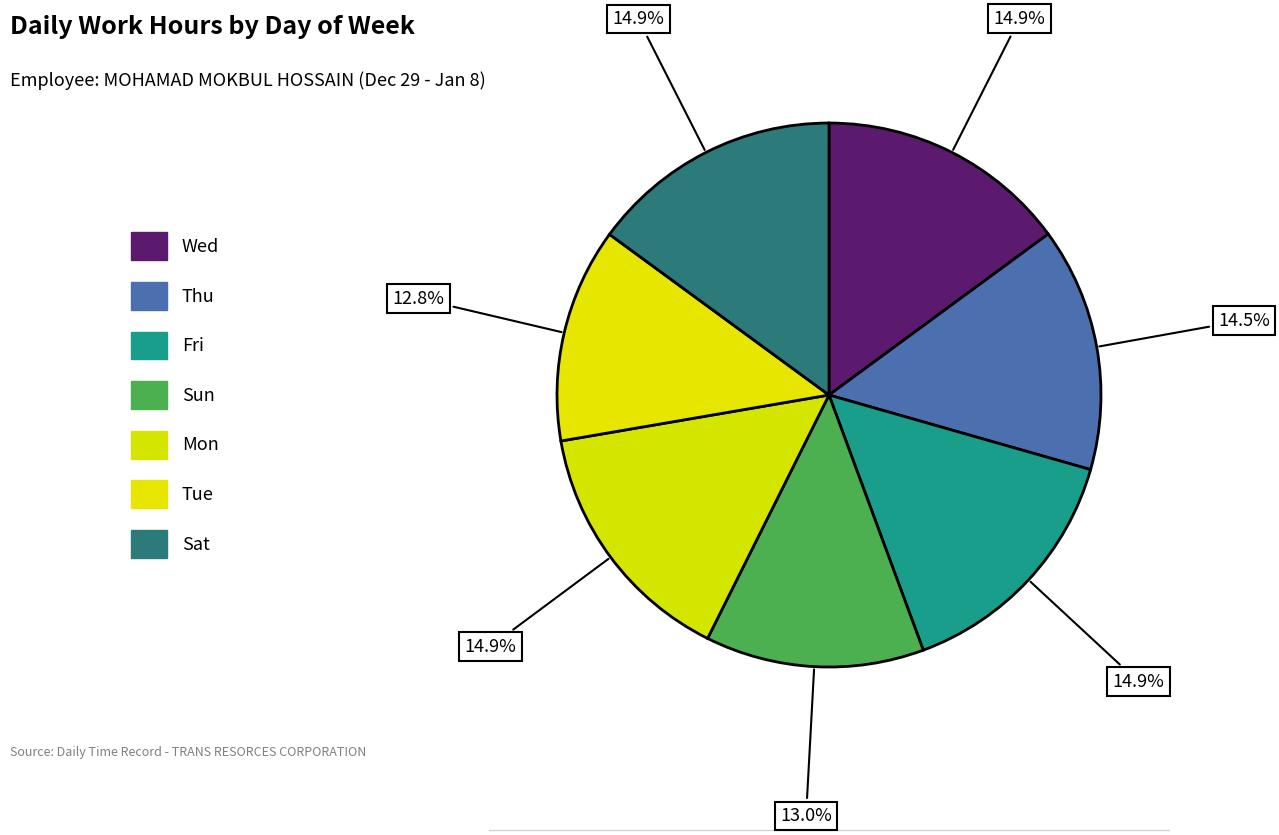

Count the number of slices in the pie.

7